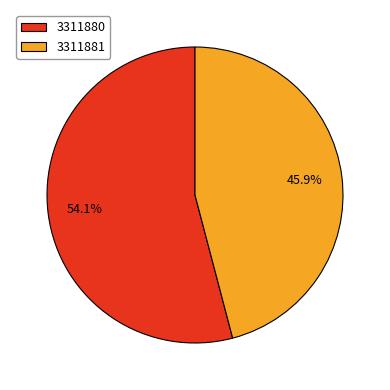

To the nearest percent, what is the combined percentage of 3311881 and 3311880?

100%